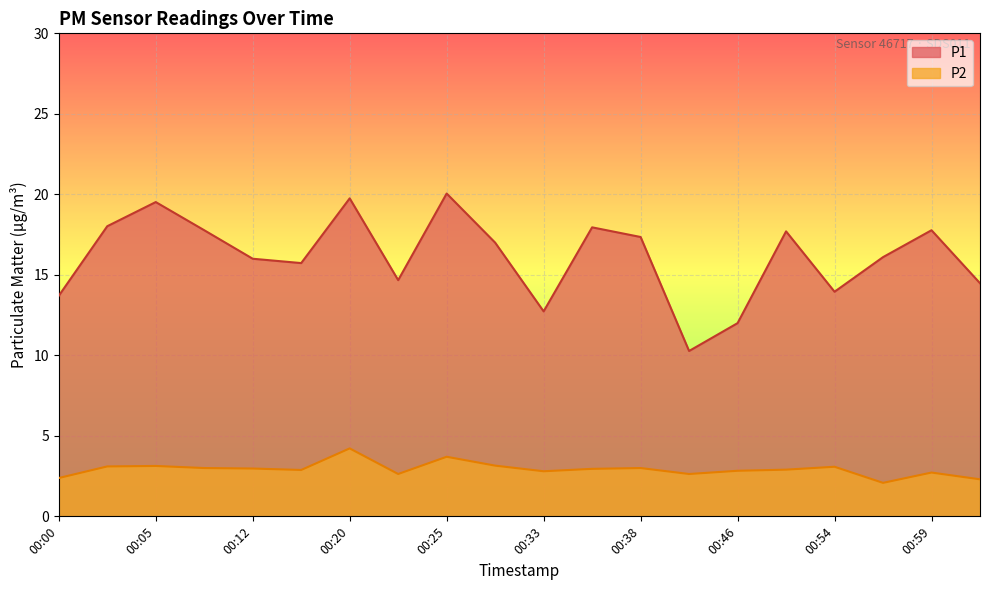

Rank the series by their average value, from highest to lowest.

P1, P2